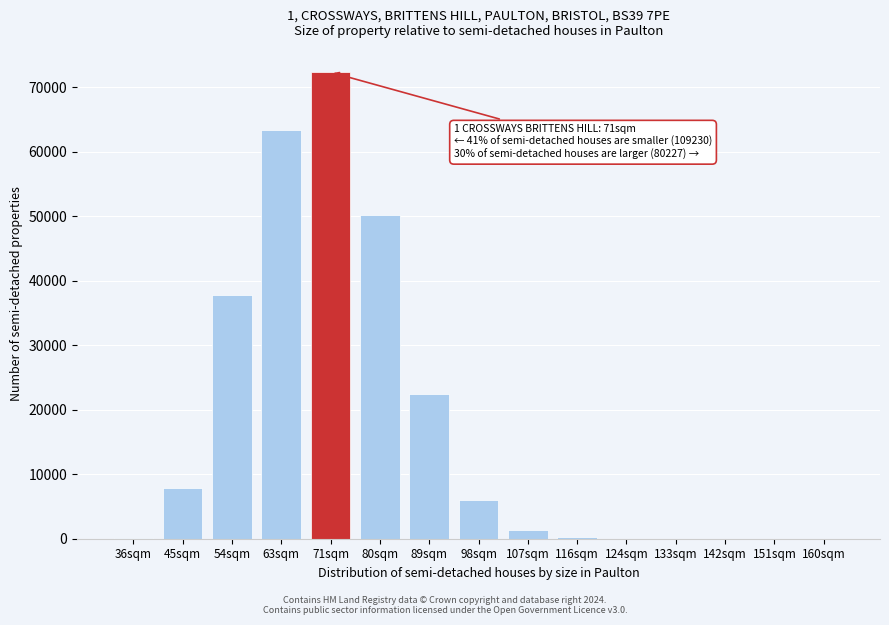

What is the sum of all values?

261757